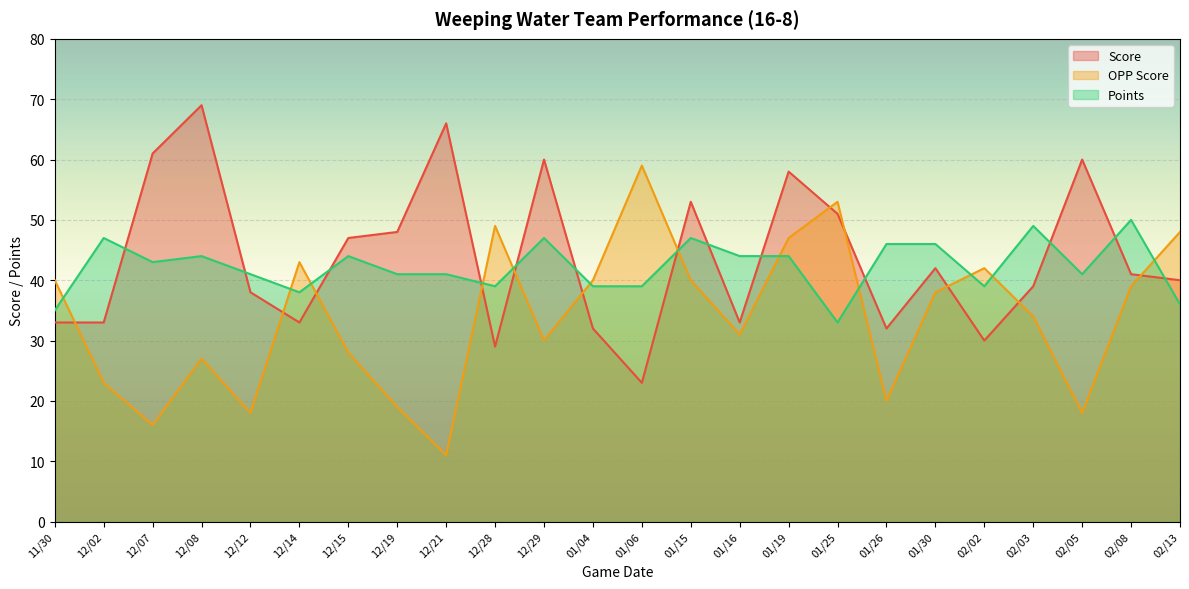

The Score series shows 69 at 12/08. True or false?

True